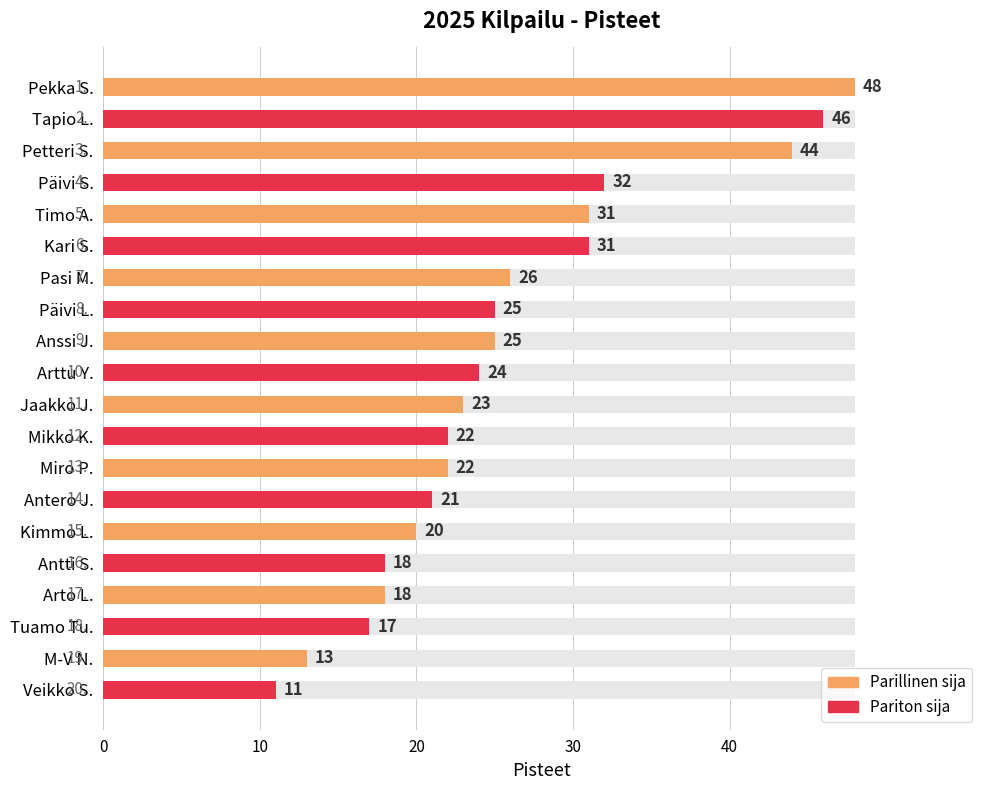

The value at Arto L. is 29. True or false?

False